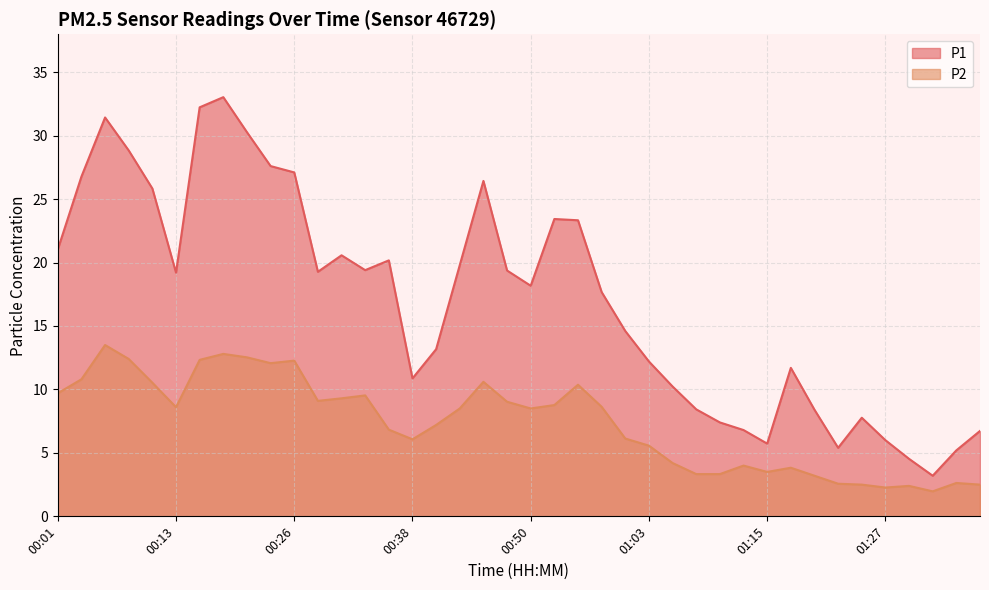

Rank the series by their maximum value, from highest to lowest.

P1, P2